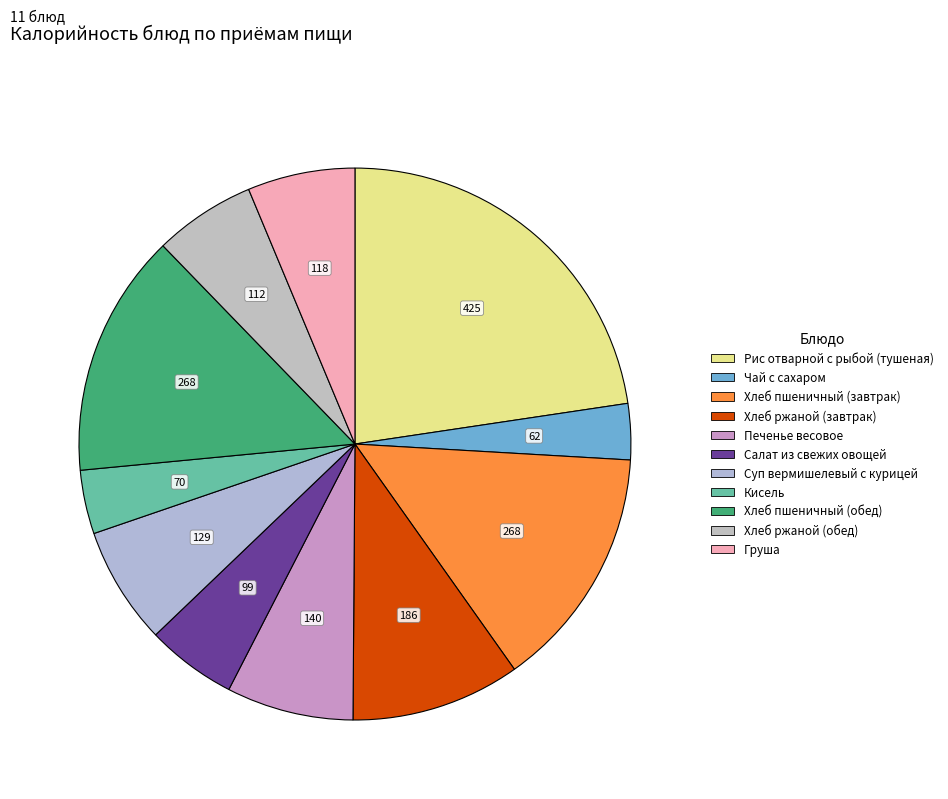

What is the smallest slice in the pie chart?

Чай с сахаром